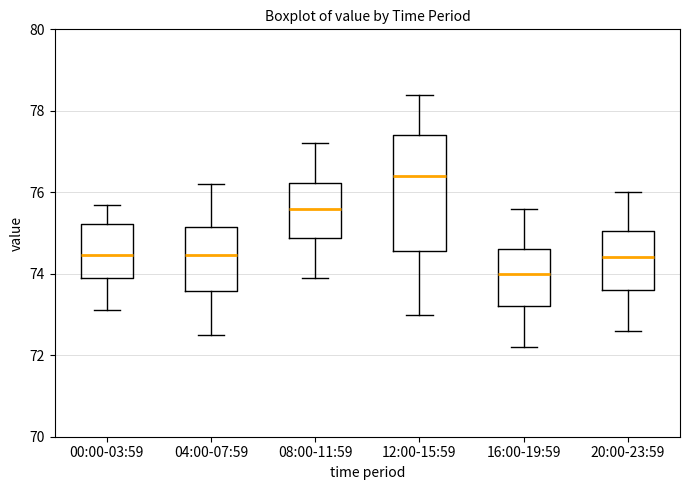

Which box is the tallest, from its lower edge to its upper edge?

12:00-15:59